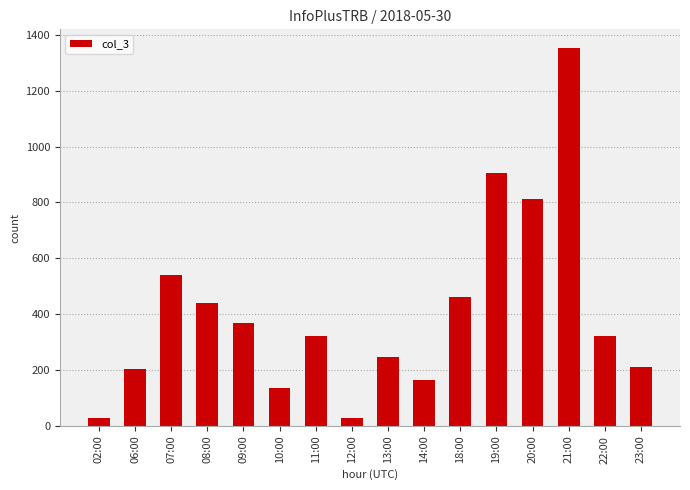

What is the average value?

409